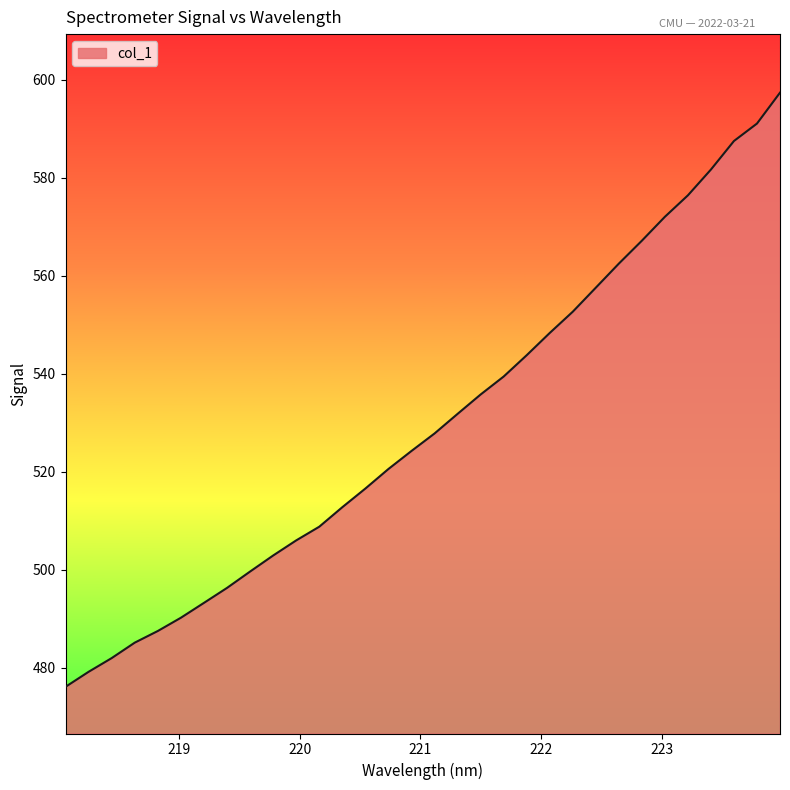

Reading left to right, extract all data points from this chart.

476.2	479.2	482.0	485.2	487.5	490.2	493.3	496.3	499.7	502.9	506.0	508.8	512.8	516.6	520.6	524.3	527.8	531.8	535.8	539.5	543.8	548.4	552.7	557.6	562.5	567.2	572.1	576.4	581.7	587.5	591.1	597.4